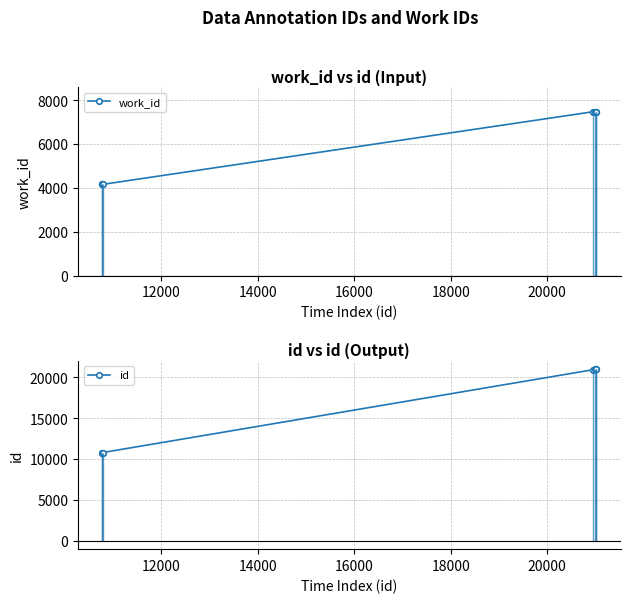

How many data points in id are above 20947?

3